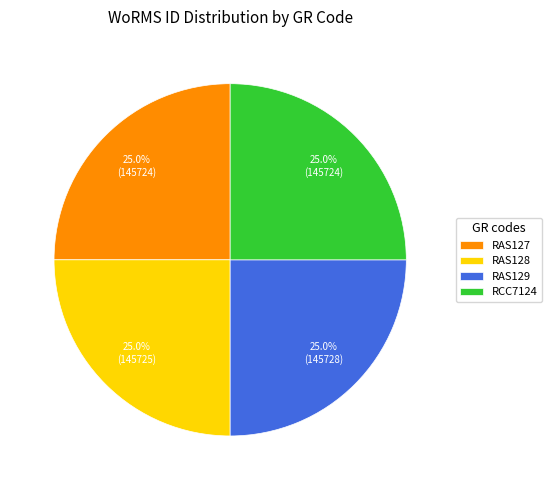

To the nearest percent, what portion does RCC7124 represent?

25%